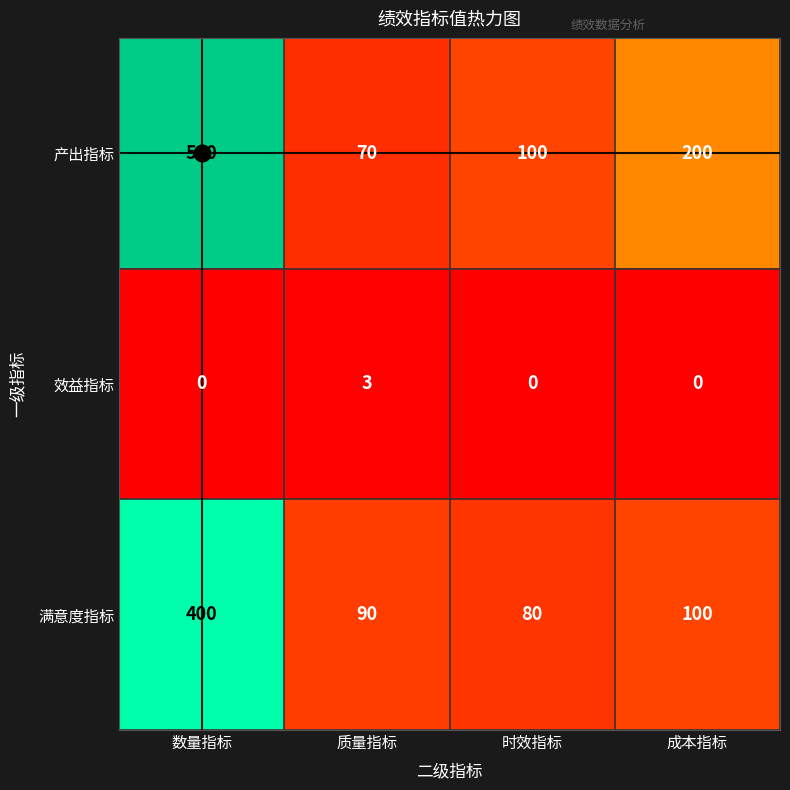

What is the greatest value displayed?

500